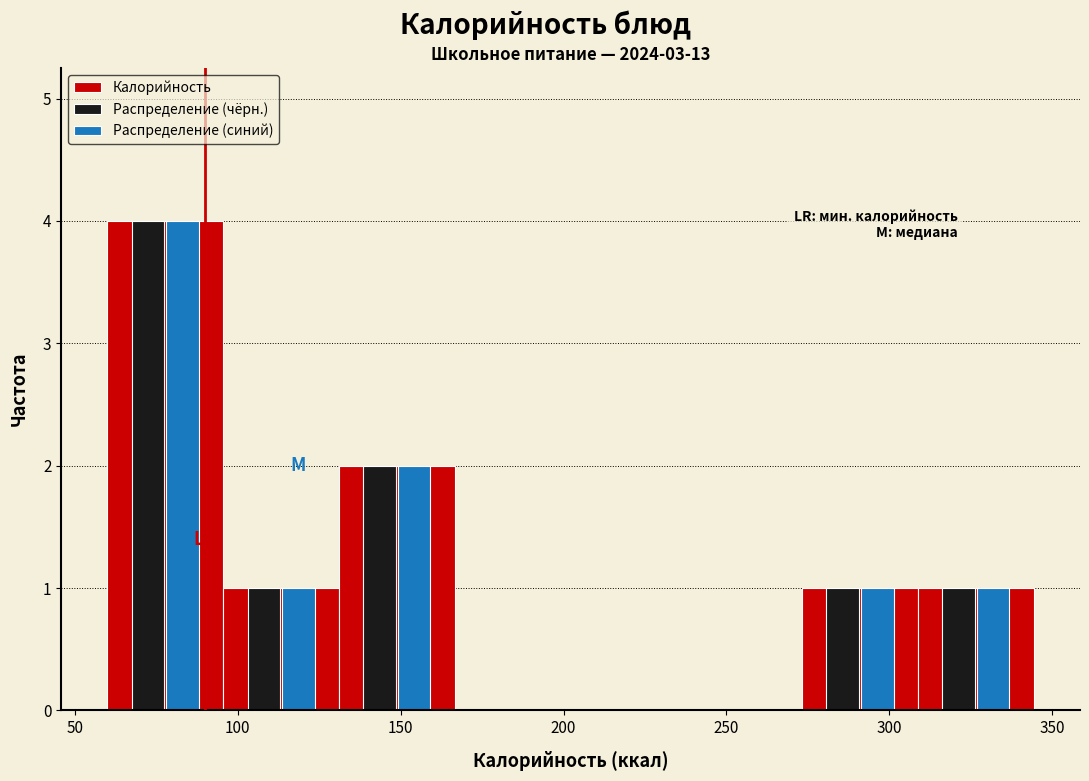

Reading left to right, list every range on the x-axis with the height of the bar of each series over it. Neither the bar edges nor the heights are printed on the chart, so give them approximately, as read against the axes.

60 to 95: Калорийность=4	Распределение (чёрн.)=4	Распределение (синий)=4
95 to 130: Калорийность=1	Распределение (чёрн.)=1	Распределение (синий)=1
130 to 165: Калорийность=2	Распределение (чёрн.)=2	Распределение (синий)=2
165 to 200: Калорийность=0	Распределение (чёрн.)=0	Распределение (синий)=0
200 to 240: Калорийность=0	Распределение (чёрн.)=0	Распределение (синий)=0
240 to 275: Калорийность=0	Распределение (чёрн.)=0	Распределение (синий)=0
275 to 310: Калорийность=1	Распределение (чёрн.)=1	Распределение (синий)=1
310 to 345: Калорийность=1	Распределение (чёрн.)=1	Распределение (синий)=1